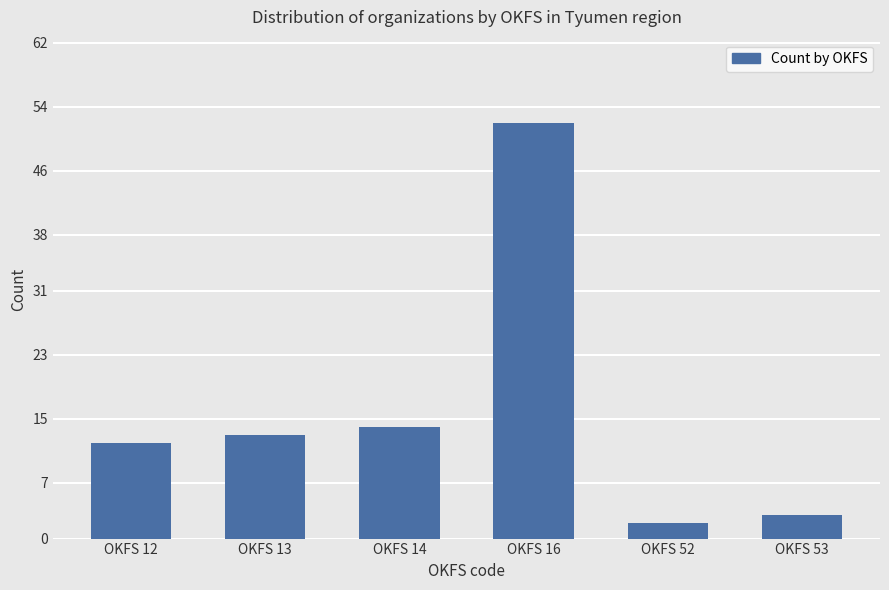

What is the value of the 6th bar from the left?

3